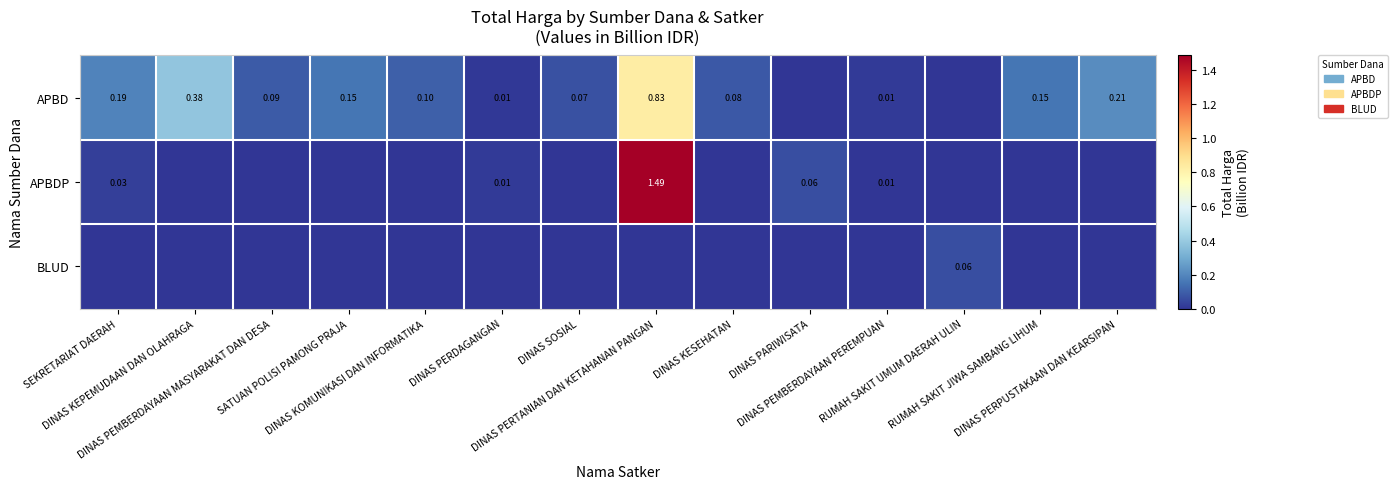

Is it true that APBD equals 0.0 at DINAS SOSIAL?

False